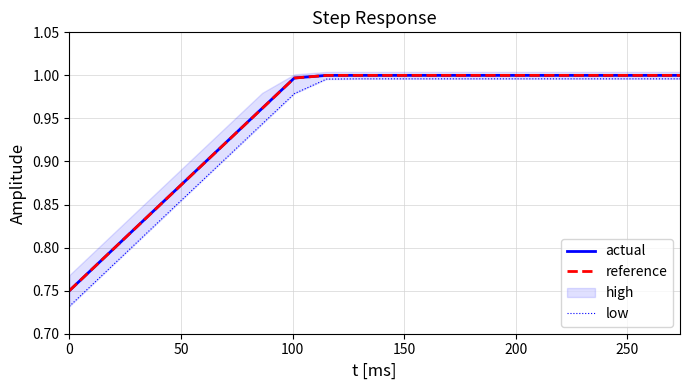

What is the highest value of the reference series?

1.0